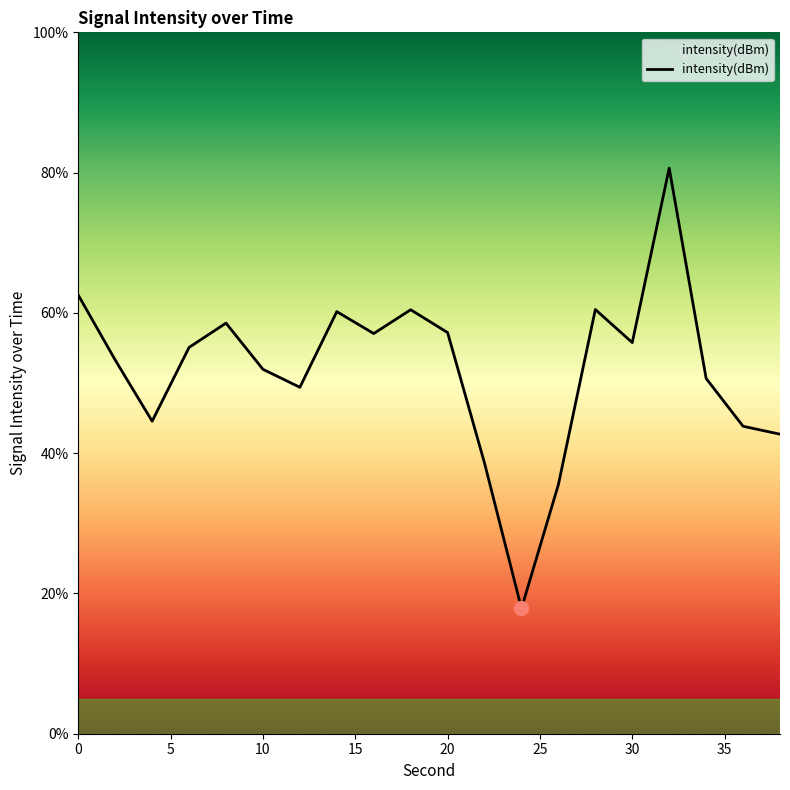

What is the minimum value shown in the chart?

17.9